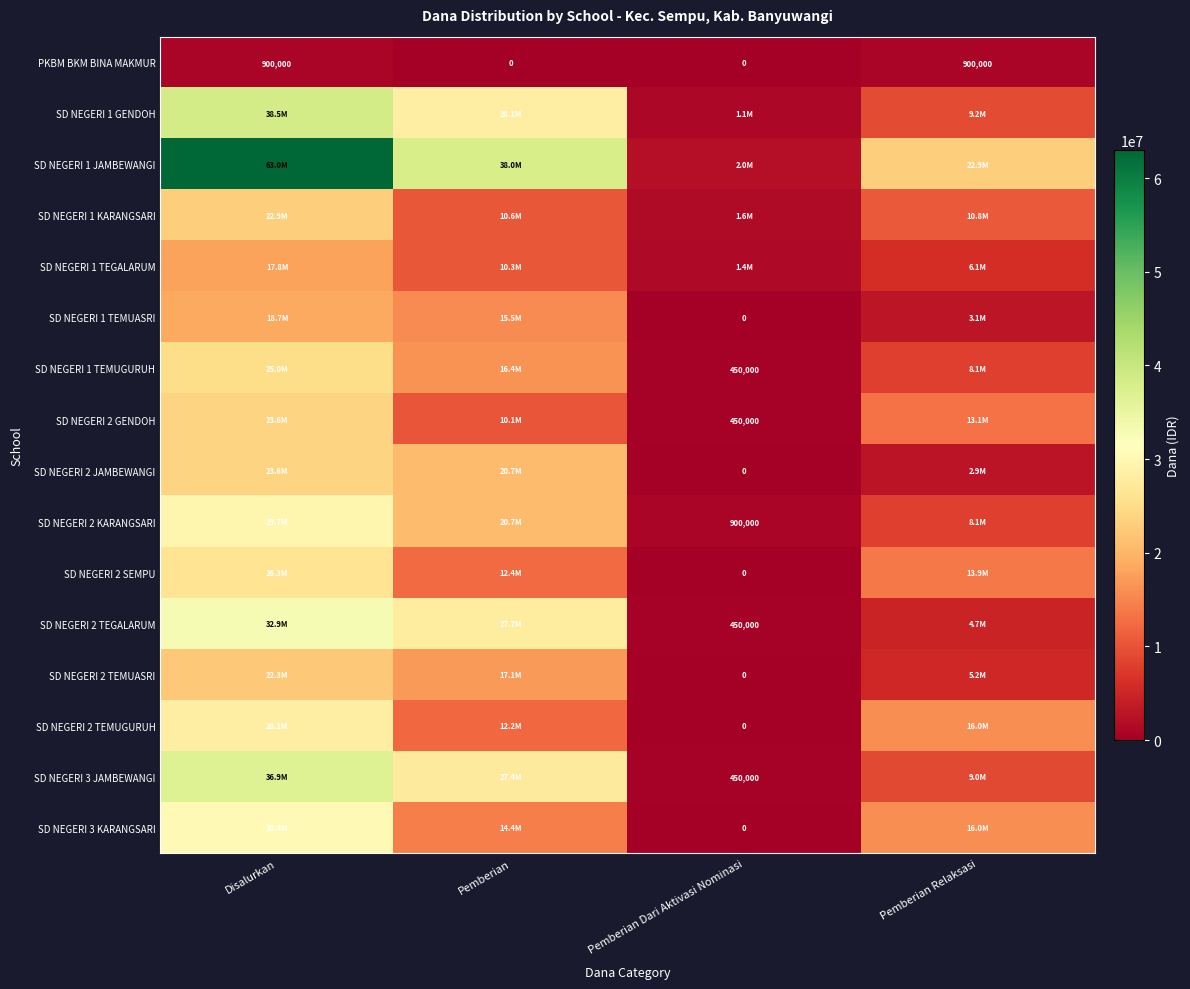

The PKBM BKM BINA MAKMUR series shows 202291 at Pemberian Relaksasi. True or false?

False